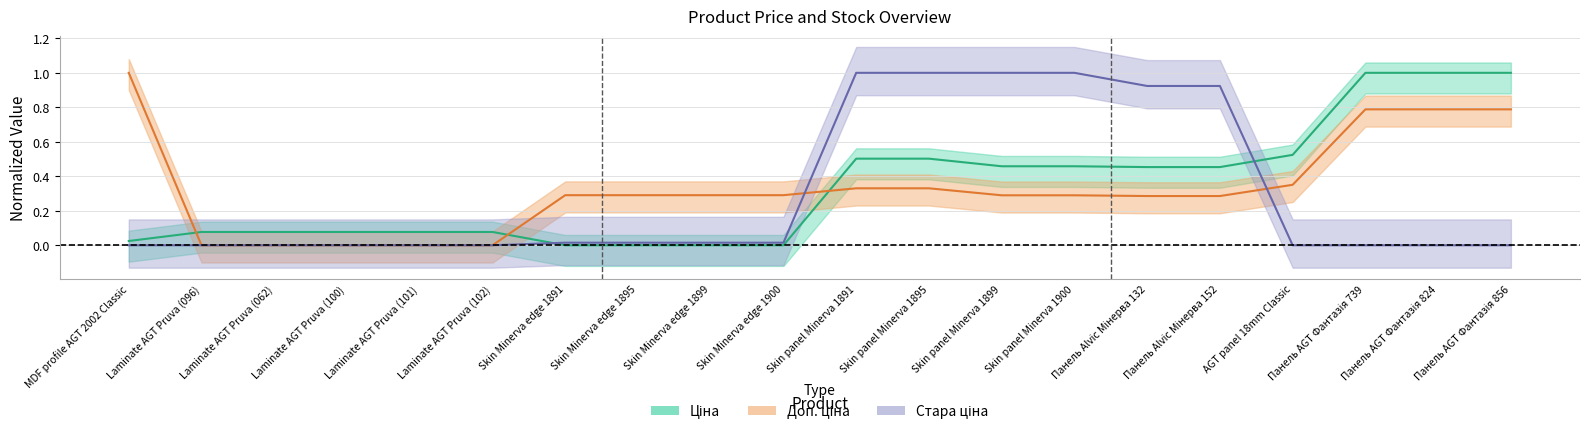

How many lines are shown in the chart?

3